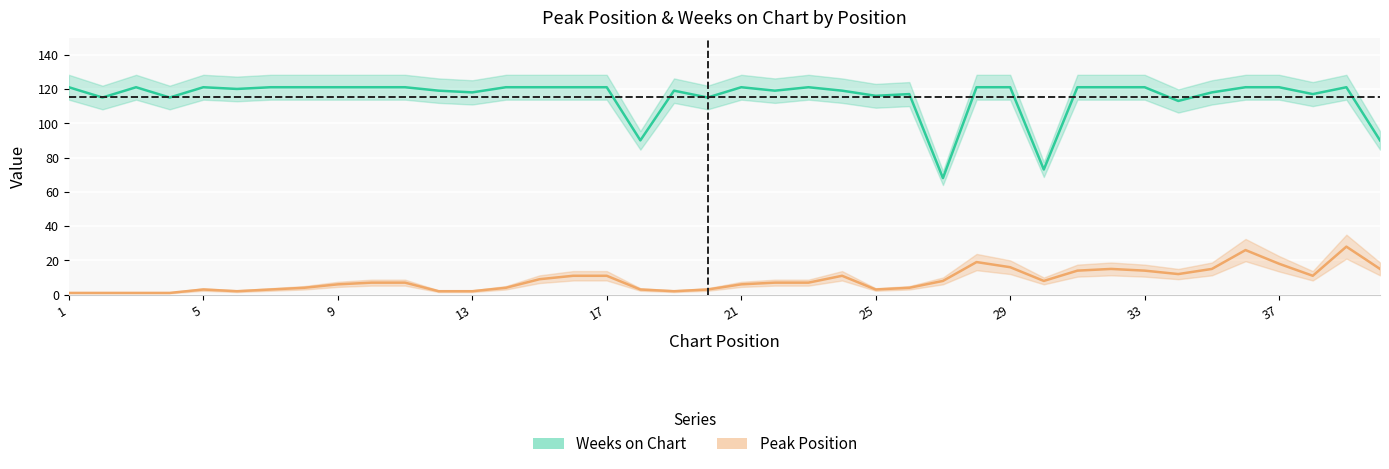

The Peak Position series shows 2 at 13. True or false?

True